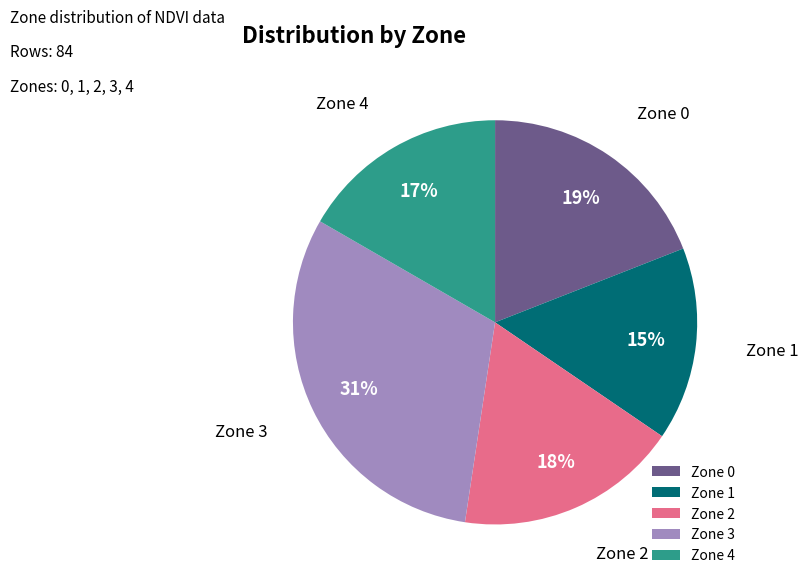

Does Zone 3 represent more than half of the total?

No